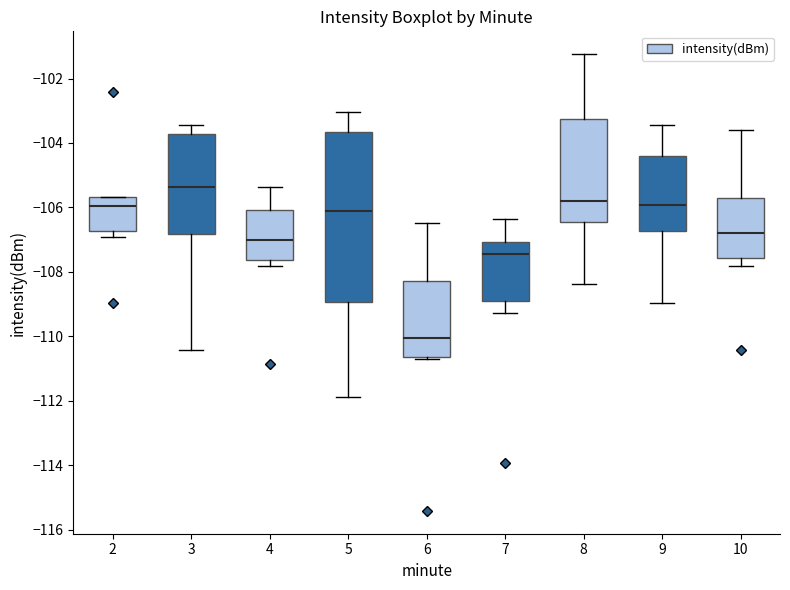

Which box's median line is the lowest?

6